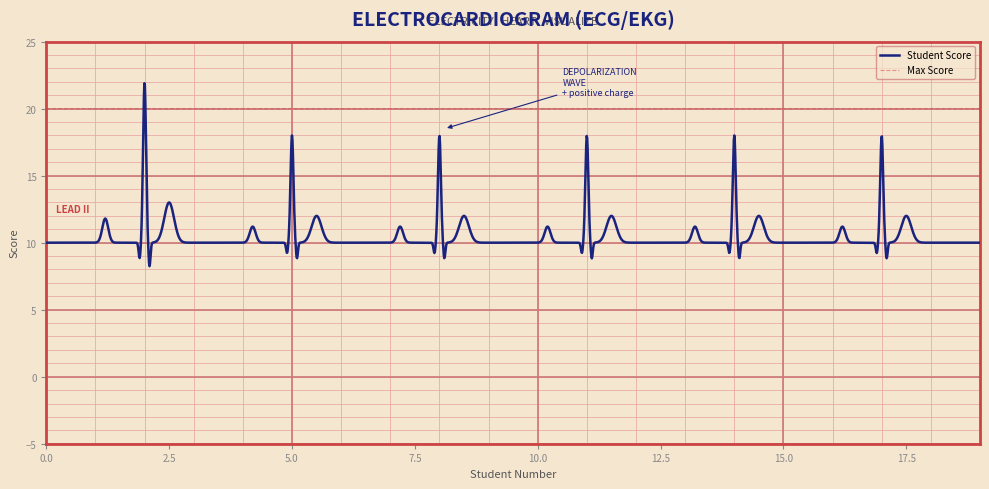

What is the sum of all Max Score values?

40000.0